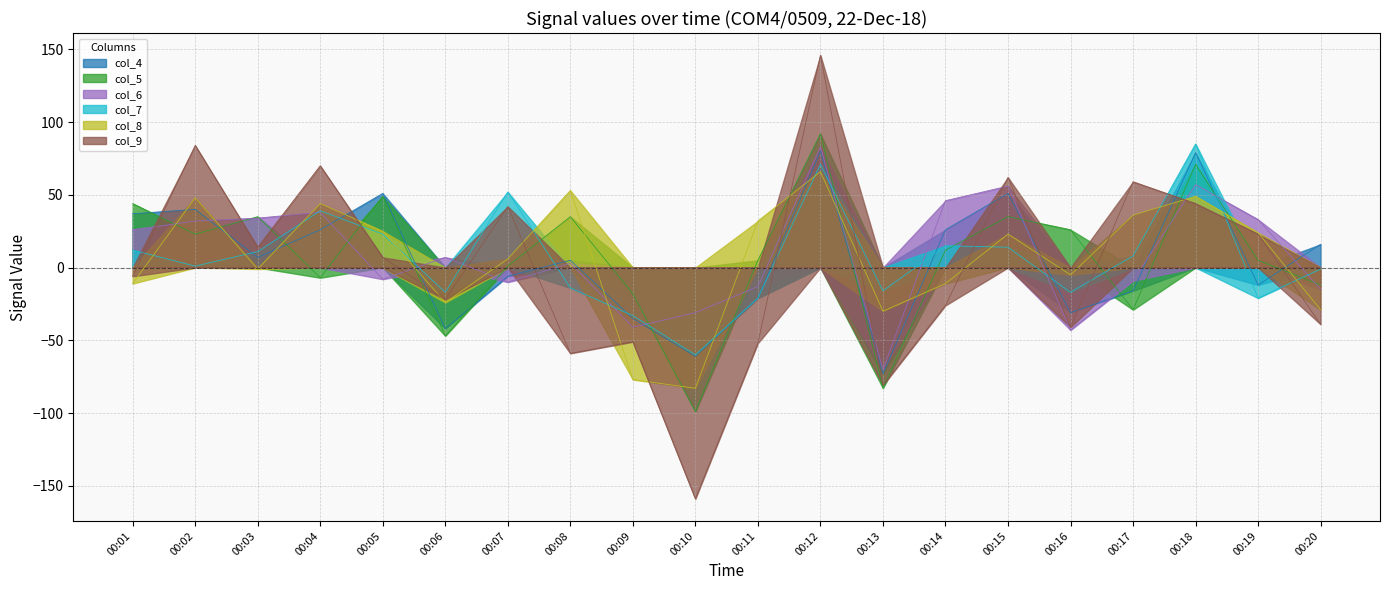

Where does the col_6 series first go above 7?

00:01